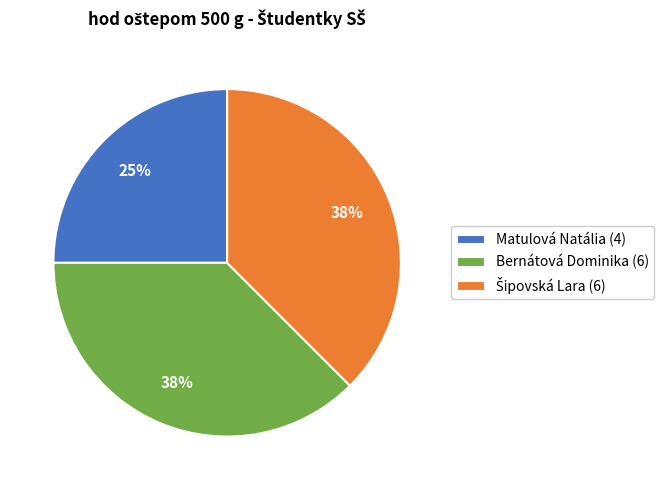

Which has a higher value, Matulová Natália (4) or Bernátová Dominika (6)?

Bernátová Dominika (6)